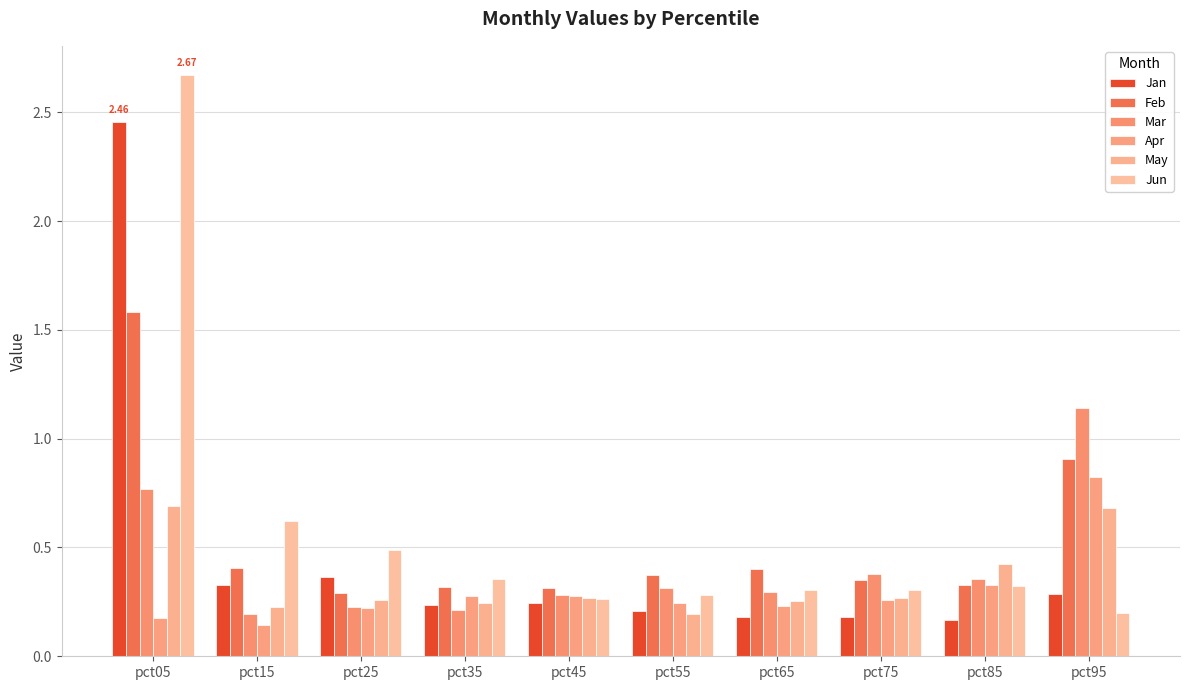

Which series has the largest total across all categories?

Jun